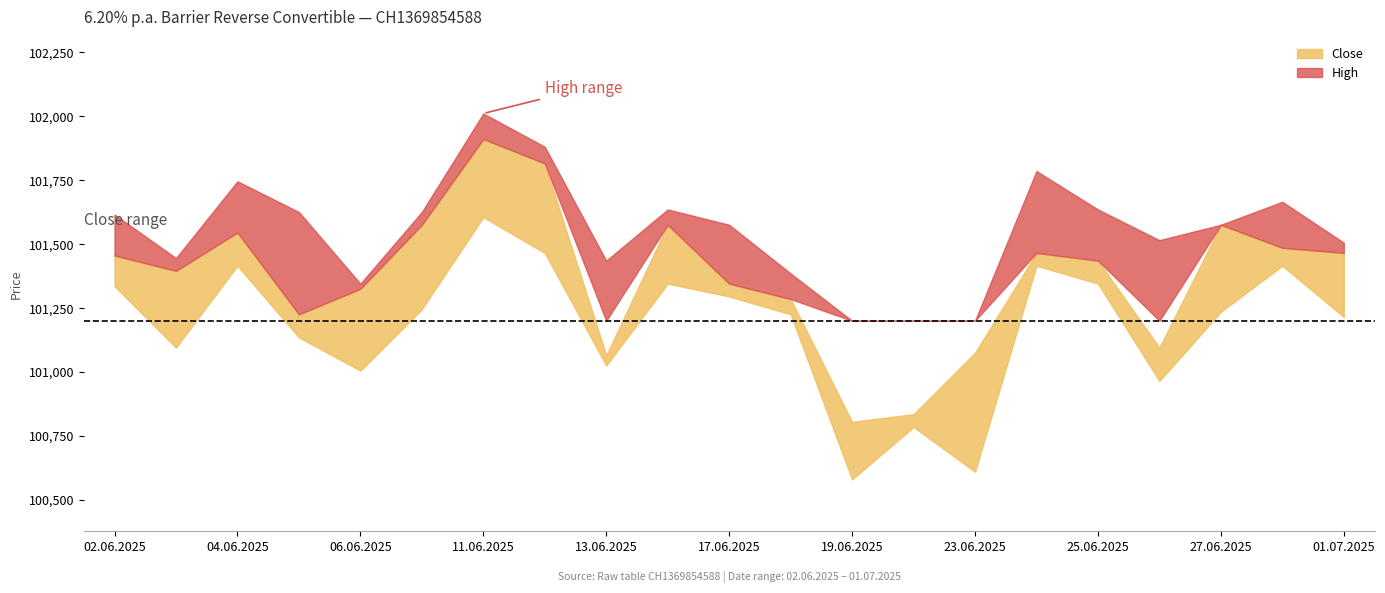

What is the label of the 1st point from the left?

02.06.2025